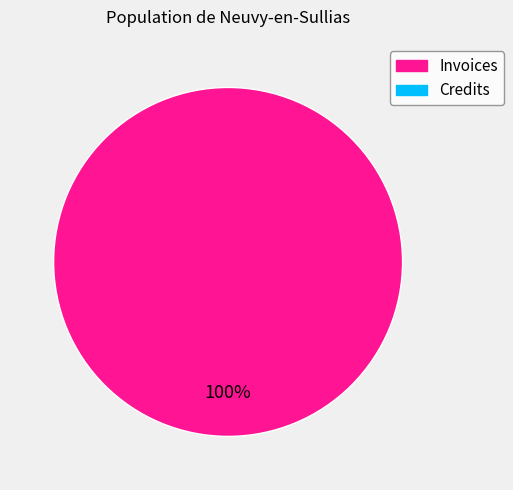

How many slices are in this pie chart?

1